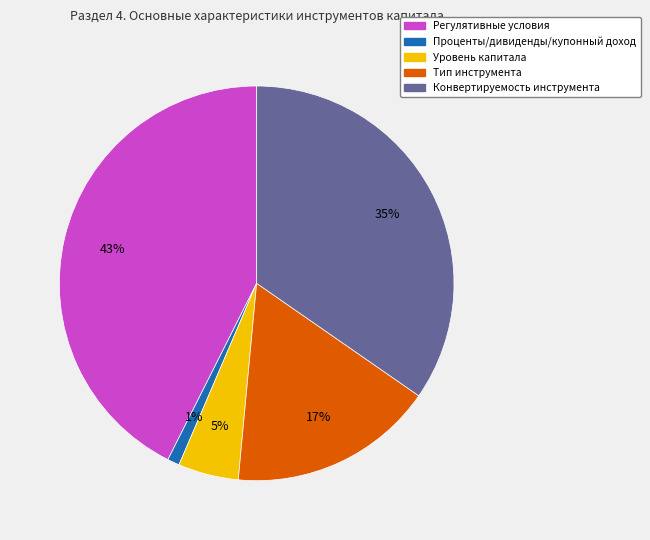

Approximately how many times larger is the value at Тип инструмента compared to Уровень капитала?

3.4